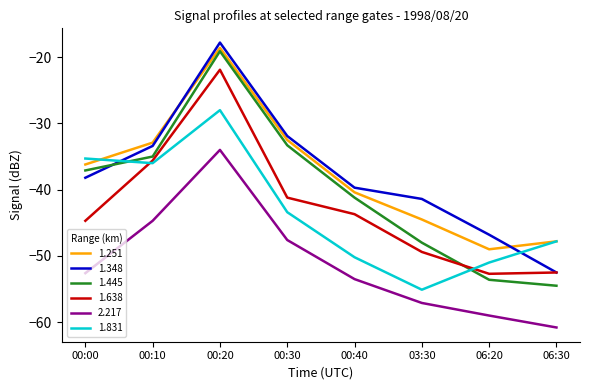

What position from the right is 00:10?

7